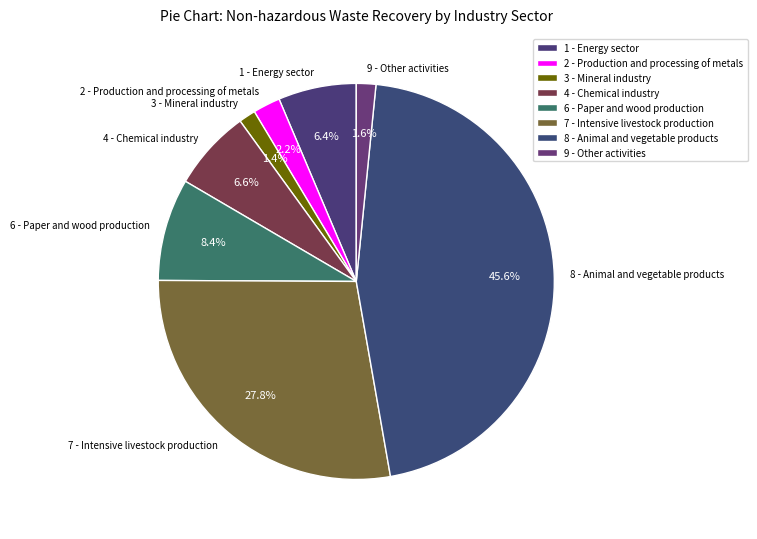

What is the largest slice in the pie chart?

8 - Animal and vegetable products